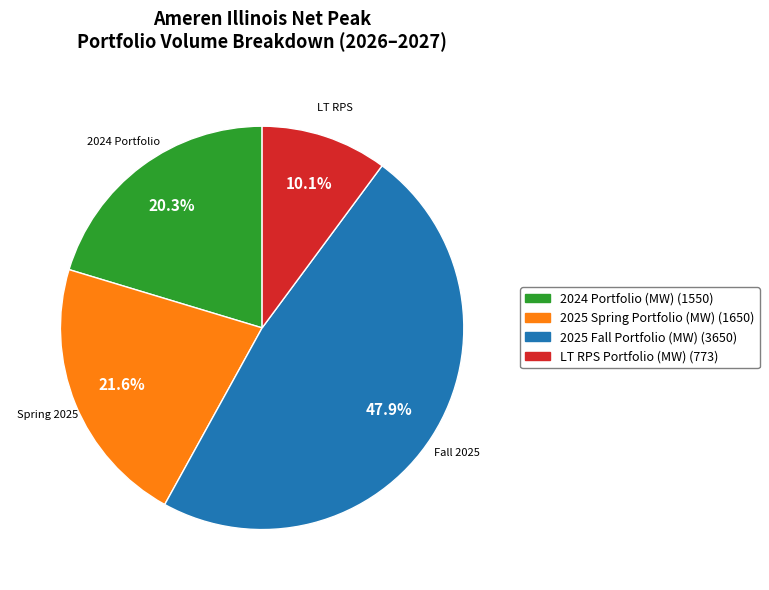

Is there a majority slice in this chart?

No